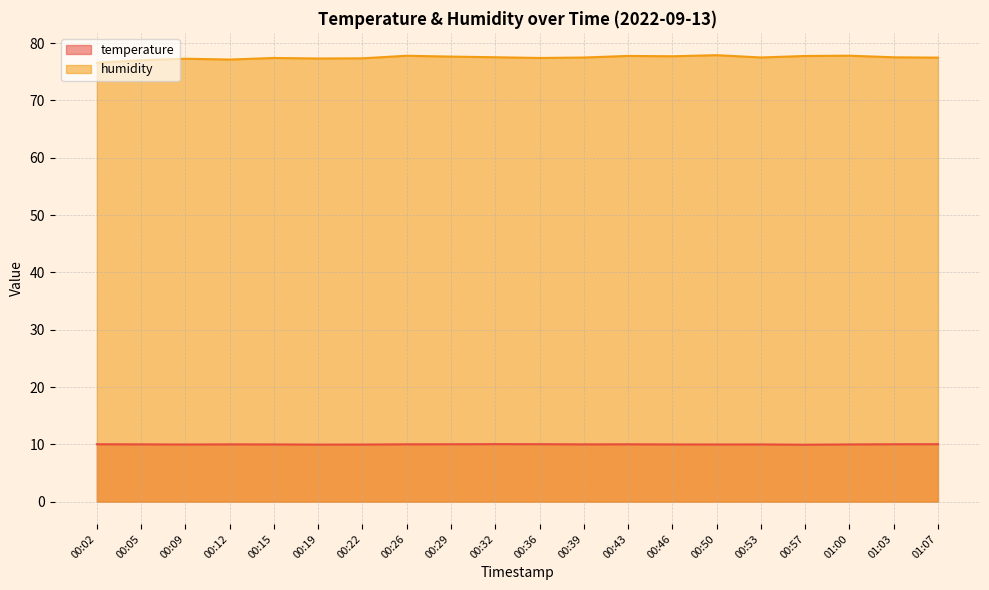

What is the lowest value of the temperature series?

9.9